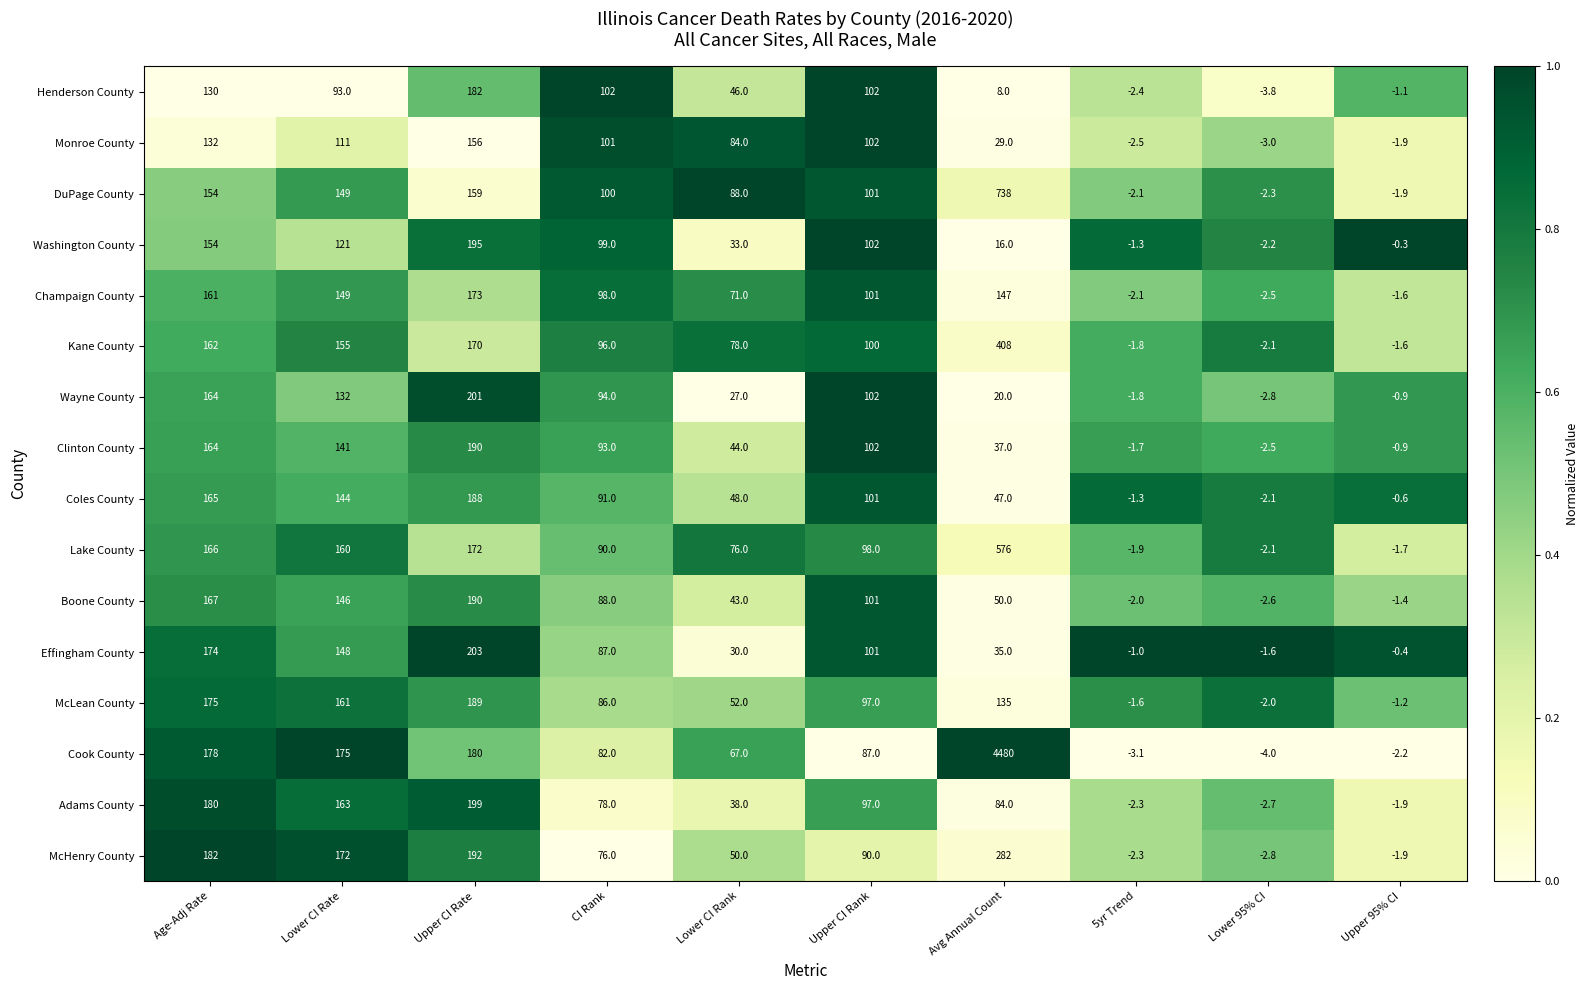

What is the difference between the Henderson County values at Lower CI Rate and 5yr Trend?

95.4